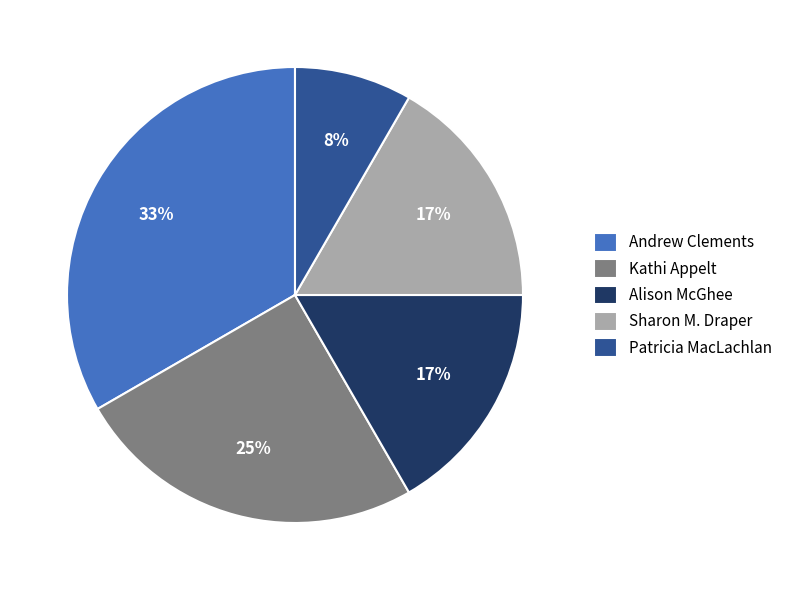

Does any single category account for the majority?

No